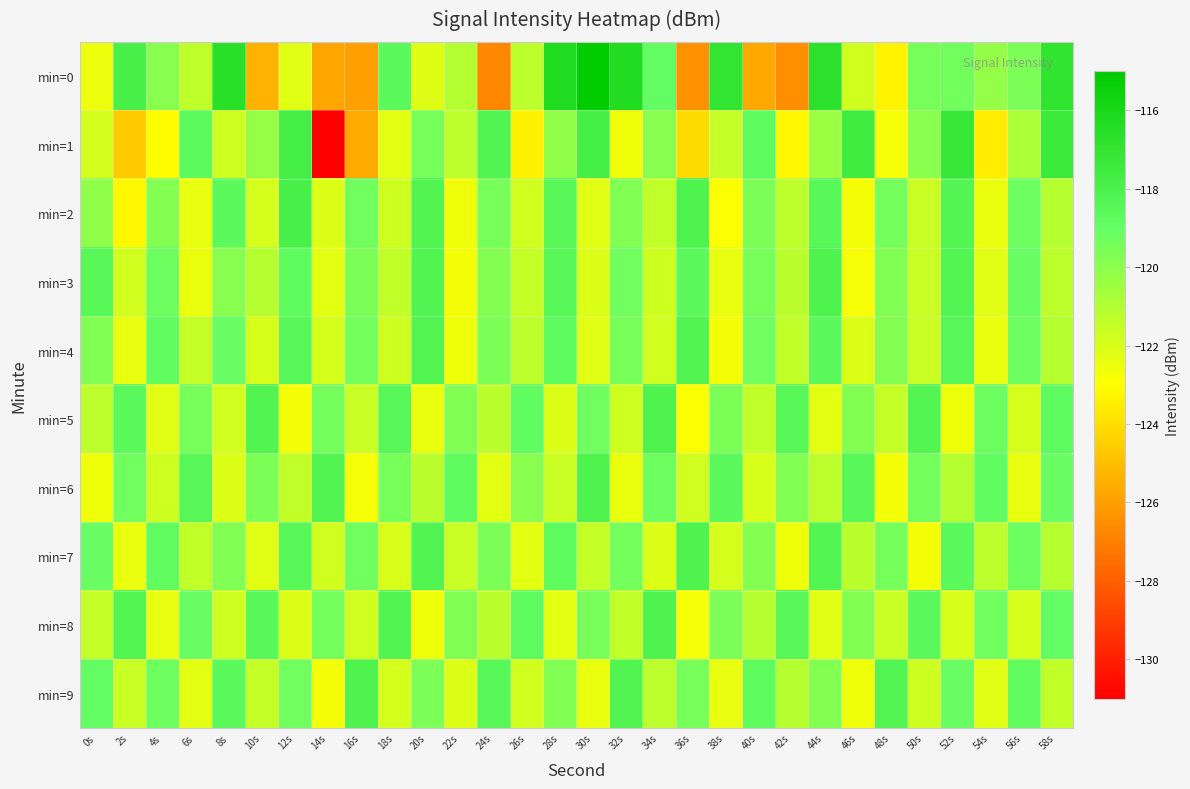

Which series has the widest spread of values?

min=1